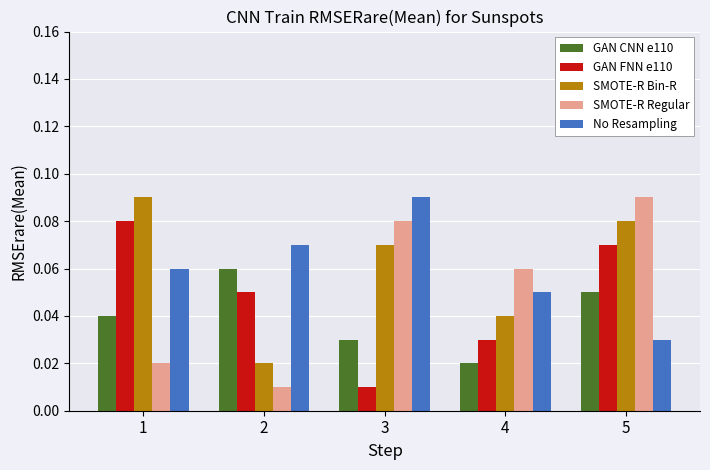

Is it true that SMOTE-R Bin-R equals 0.0 at 5?

False